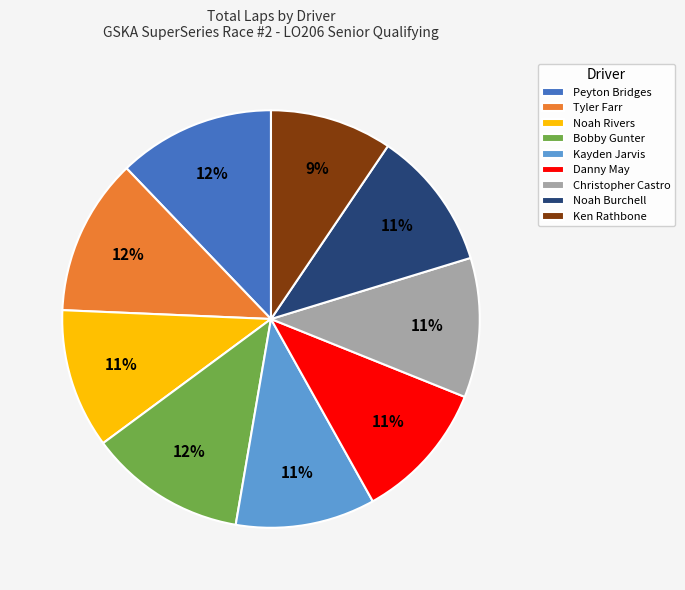

To the nearest percent, what is the difference between the largest and smallest slice percentages?

3%